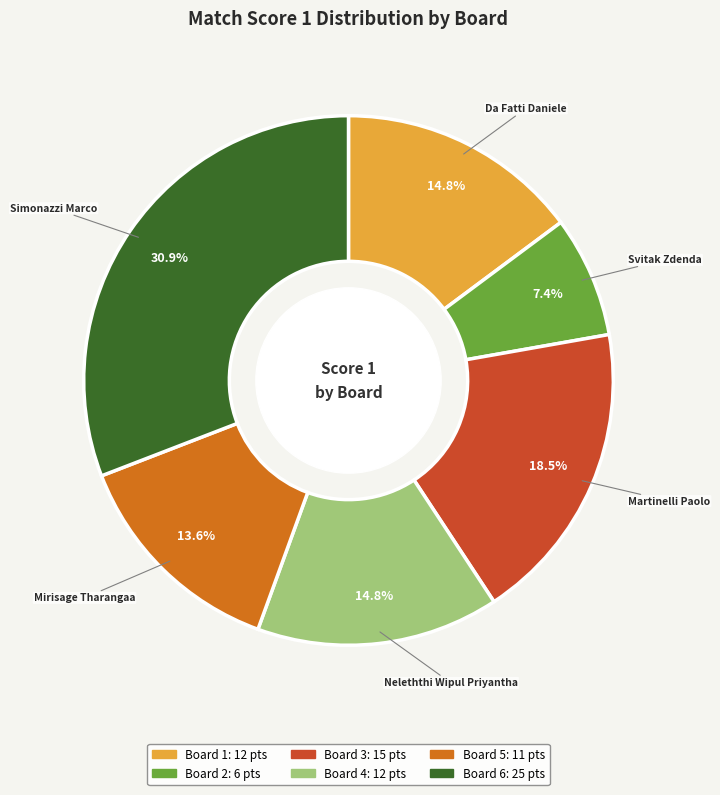

What is the largest slice in the pie chart?

Board 6